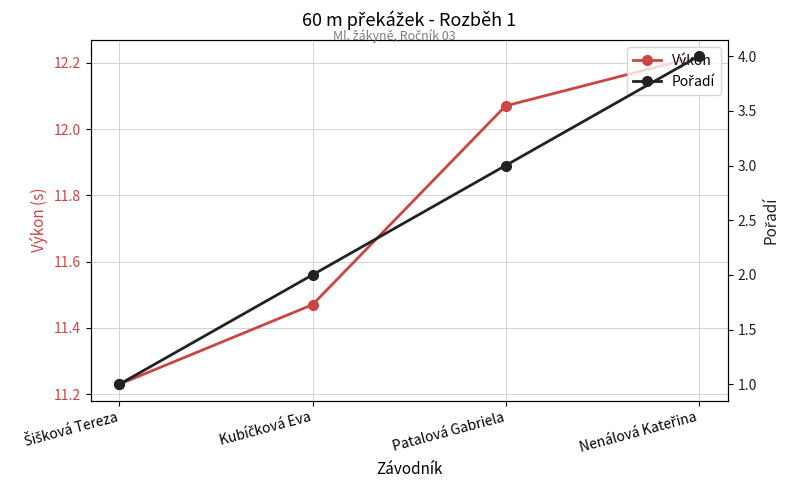

At which label is Výkon closest to 11?

Šišková Tereza